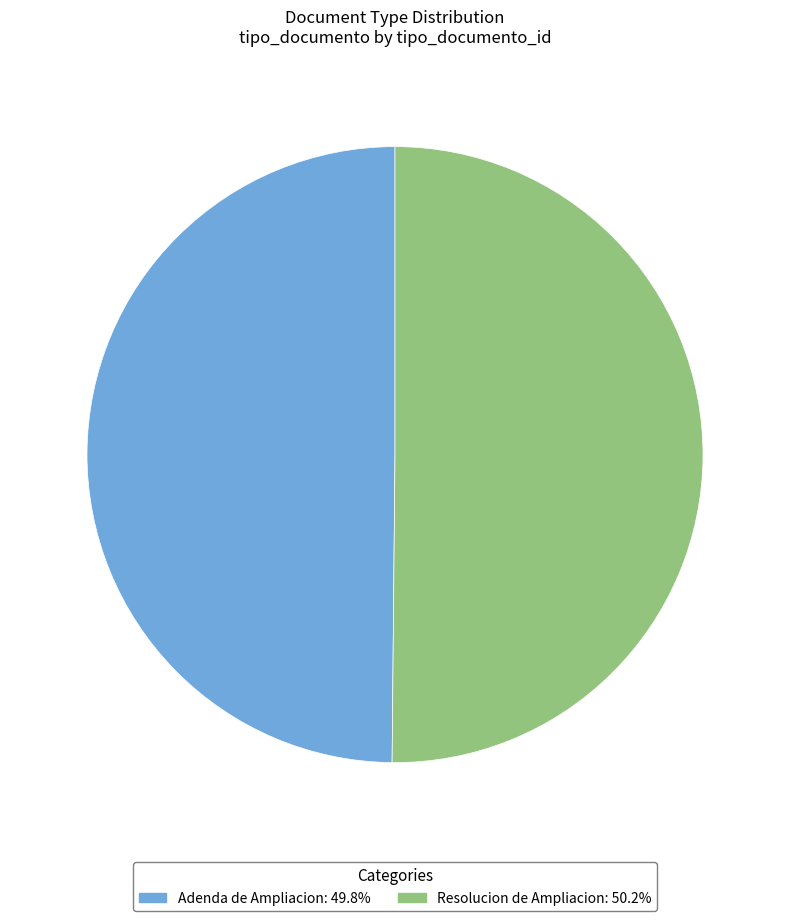

Count the number of slices in the pie.

2